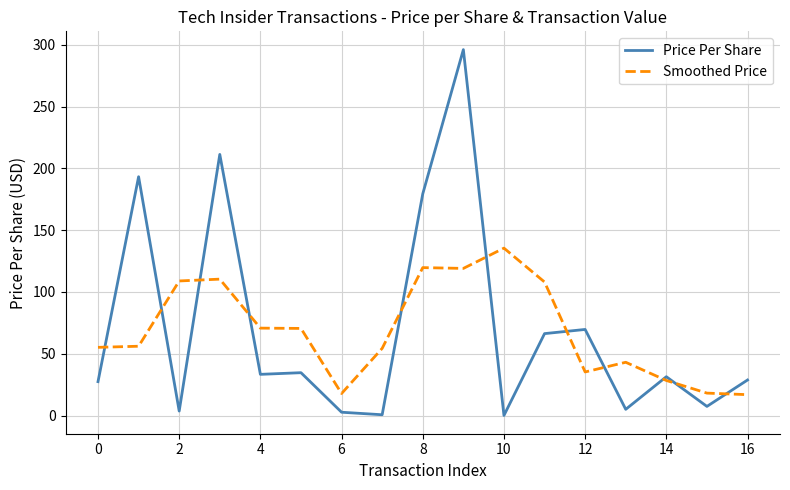

How many lines are shown in the chart?

2